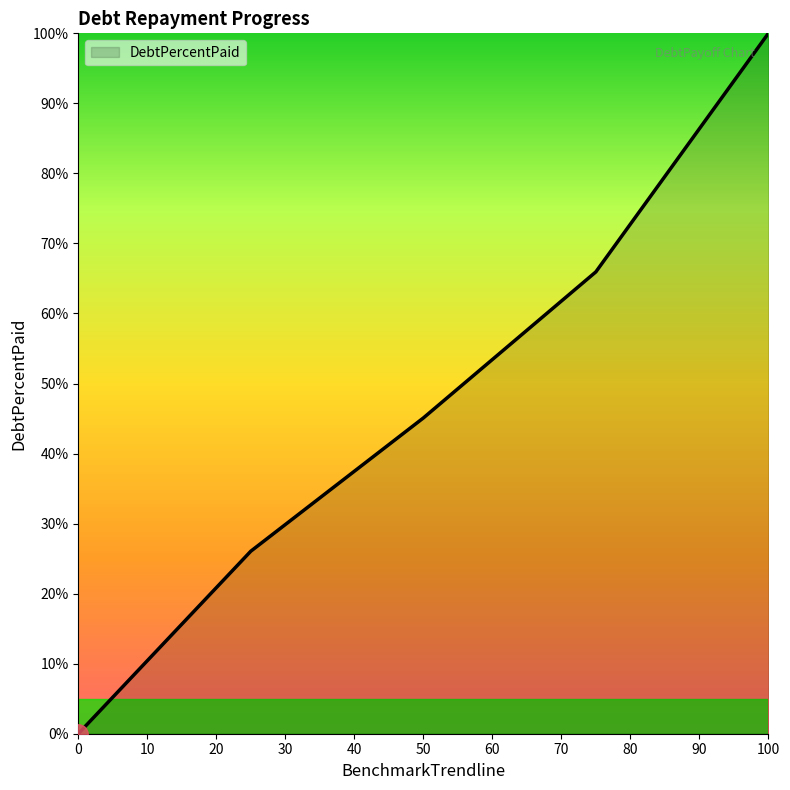

What is the maximum value shown in the chart?

100.0